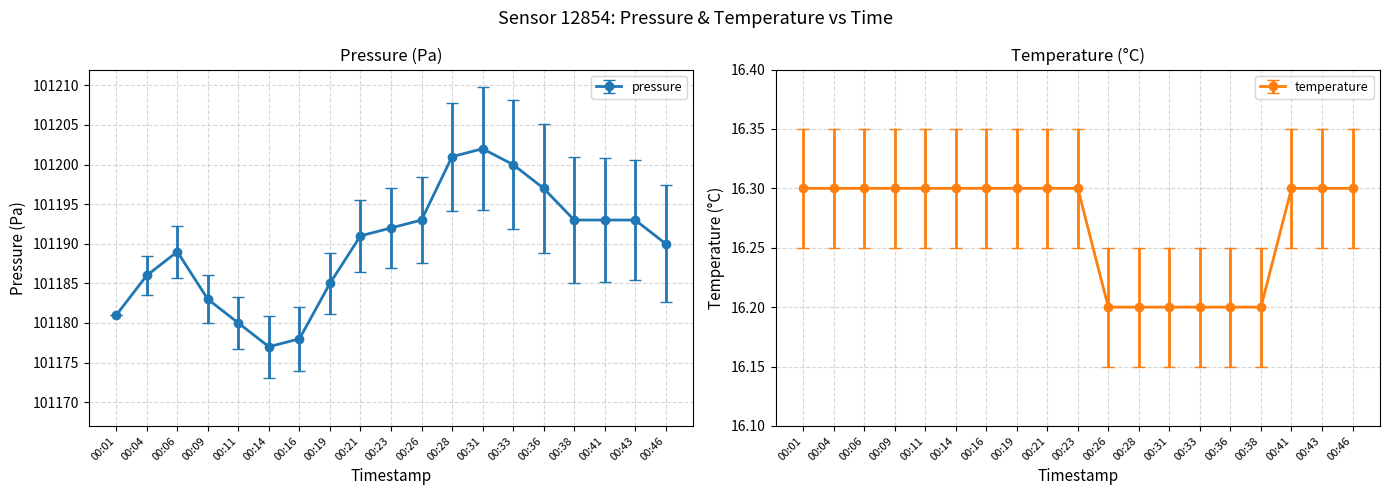

Between 00:26 and 00:33, which series saw the biggest shift?

pressure